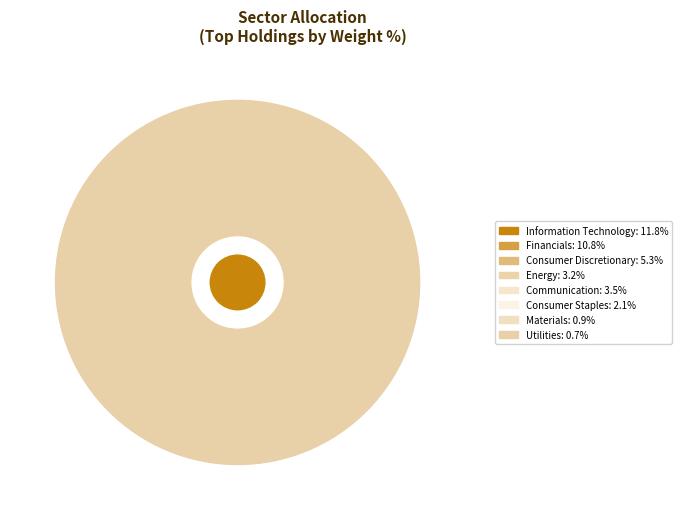

Is the sum of Materials and Communication greater than half?

No